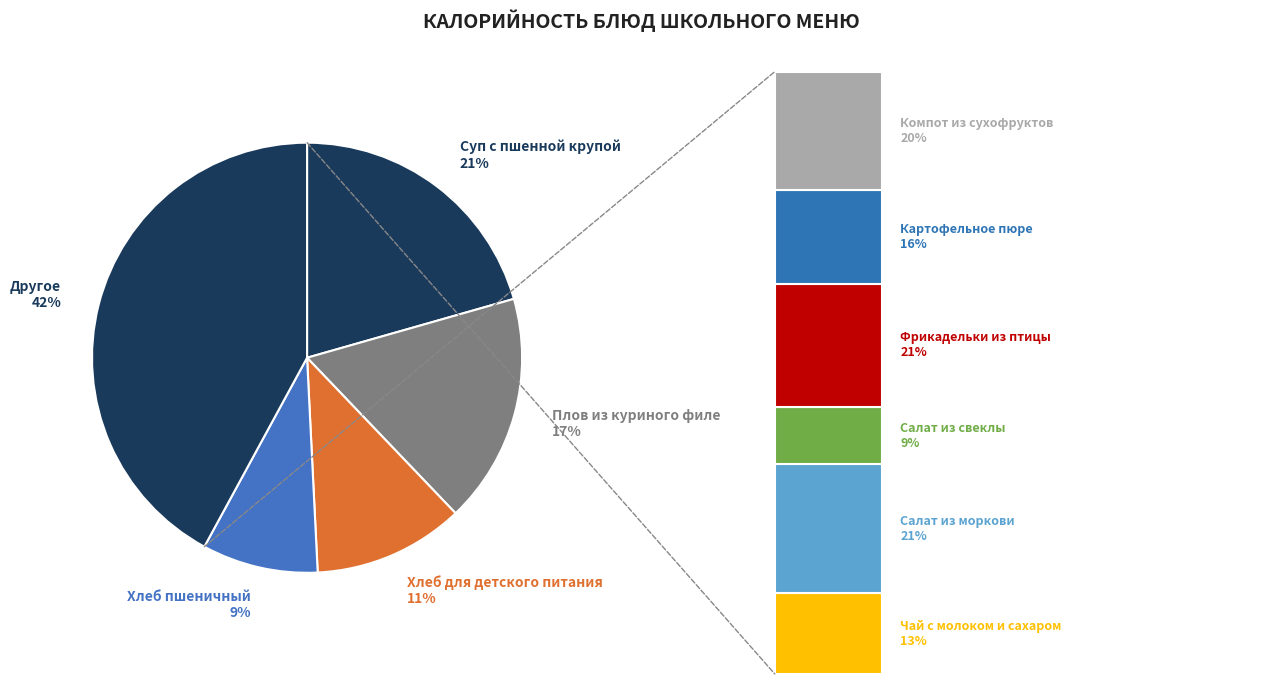

Does any single category account for the majority?

No